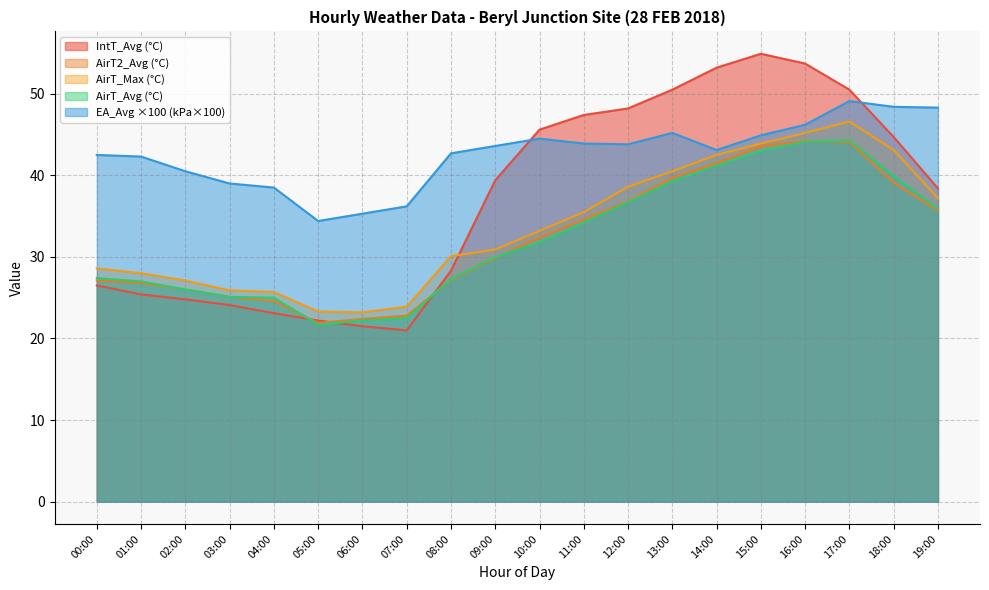

Where is the first local maximum for EA_Avg?

10:00